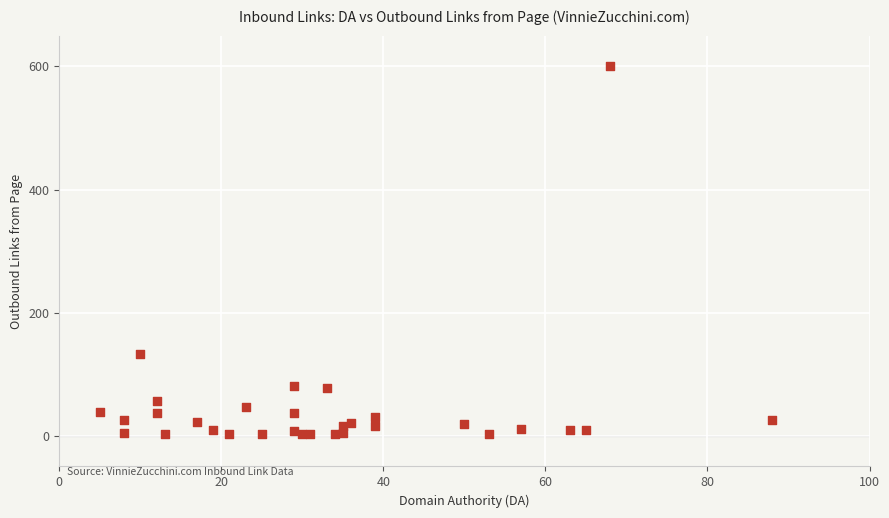

What is the range of Y values (max minus min)?

598